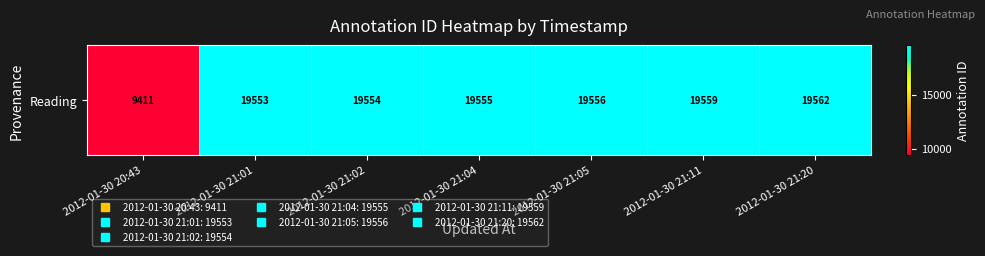

True or false: the data shows 31934 at 2012-01-30 21:01.

False